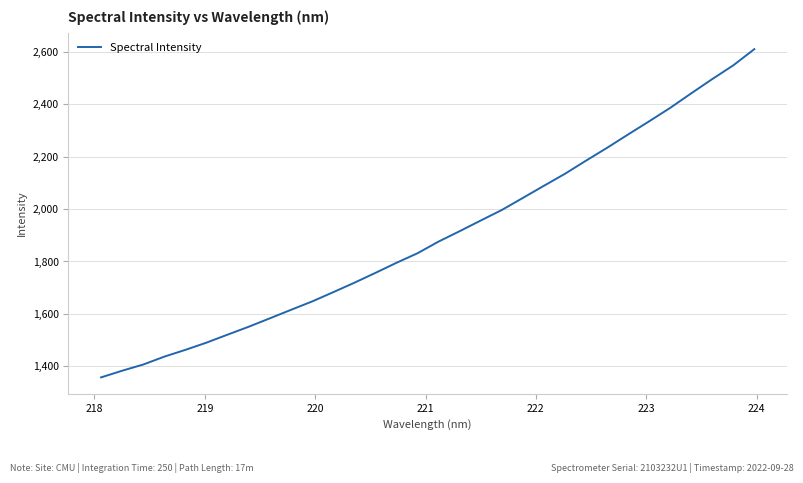

What is the difference between the maximum and minimum values?

1251.3